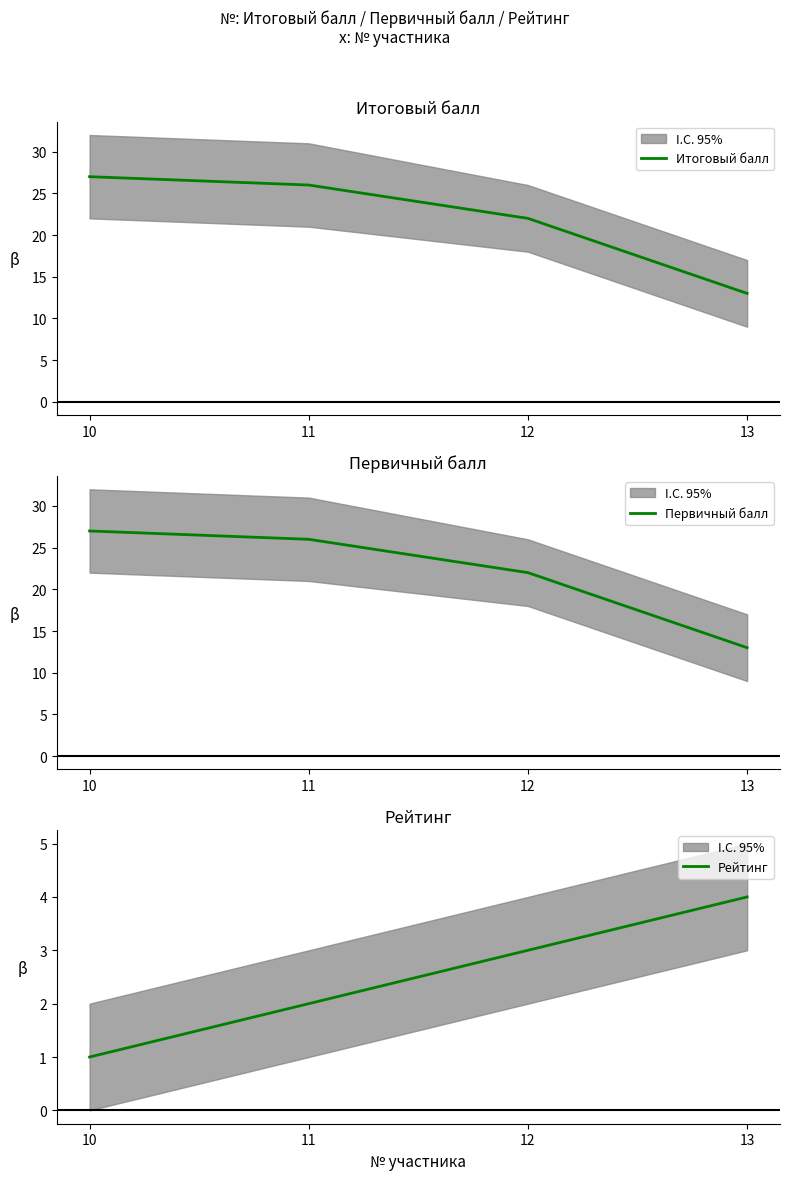

True or false: Итоговый балл and Рейтинг cross at least once.

False